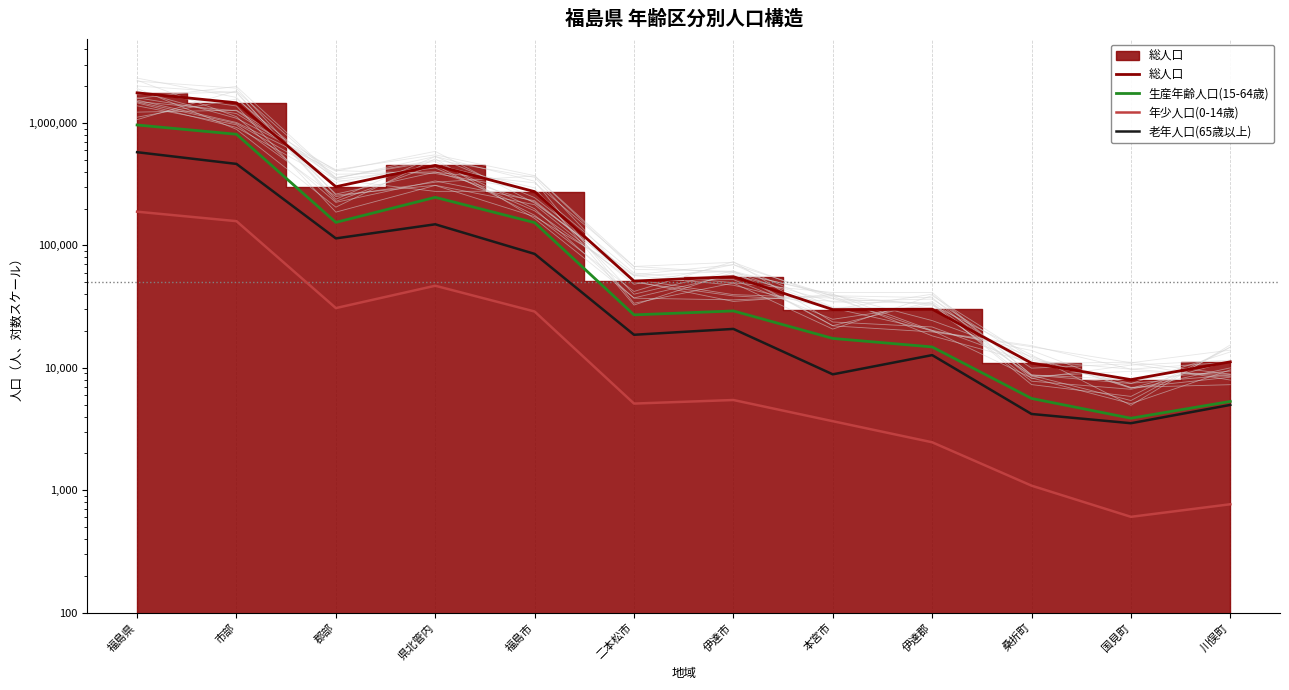

Which series has the largest total across all categories?

総人口